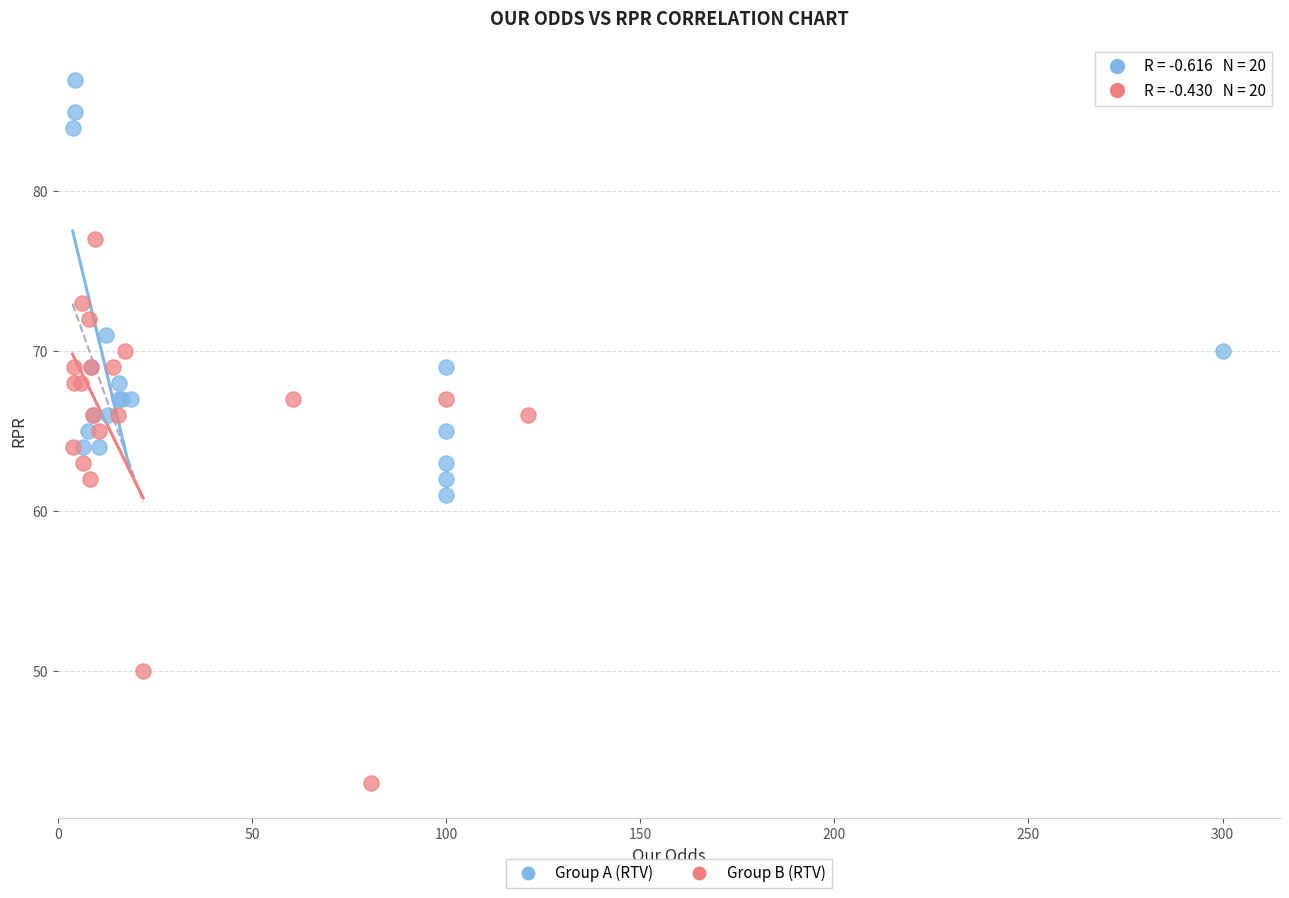

Which series contains the highest Y value?

Group A (RTV)